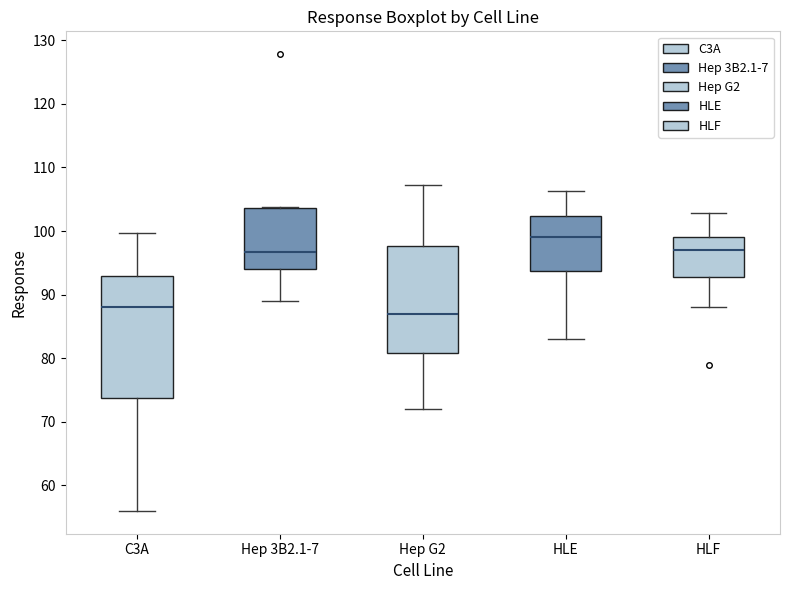

Reading left to right, read every box against the y-axis: the position of its median line, the range the box covers, and the ends of its whiskers. The values are not printed on the chart, so give them approximately, as read against the axis.

C3A: median 88, box 74 to 93, whiskers 56 to 100
Hep 3B2.1-7: median 97, box 94 to 104, whiskers 89 to 104
Hep G2: median 87, box 81 to 98, whiskers 72 to 107
HLE: median 99, box 94 to 102, whiskers 83 to 106
HLF: median 97, box 93 to 99, whiskers 88 to 103